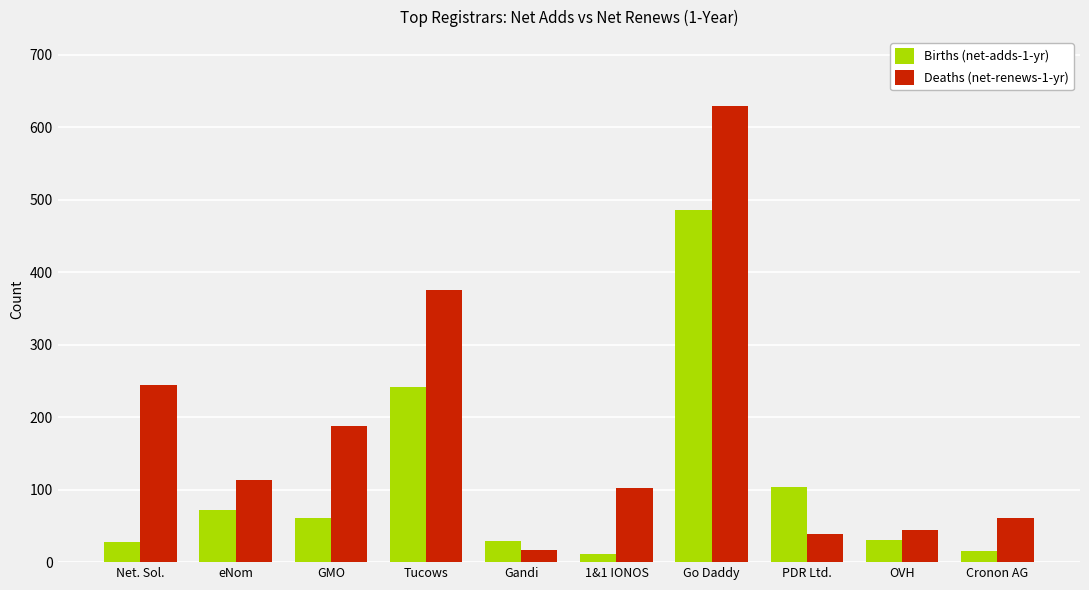

What is the difference between the highest and lowest values at Go Daddy?

144